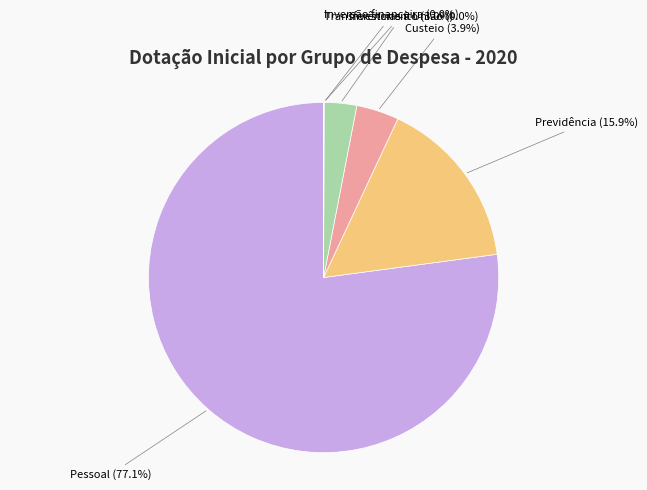

Does any single category account for the majority?

Yes